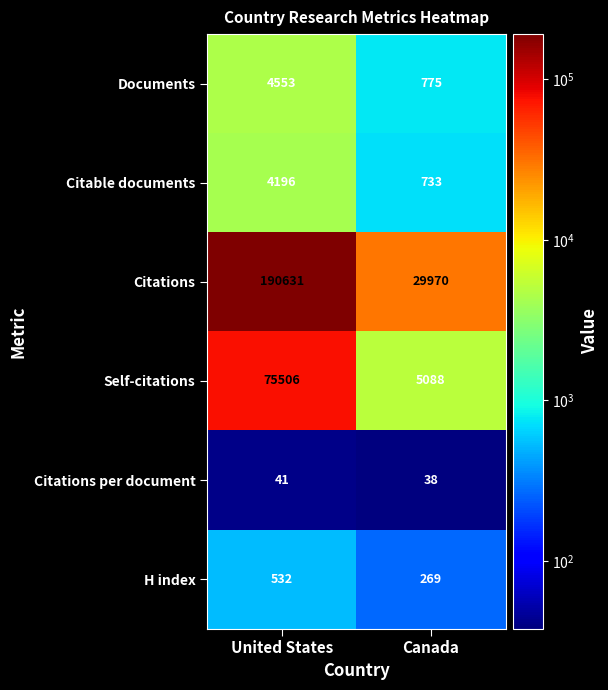

Is it true that Citations per document equals 41 at United States?

True